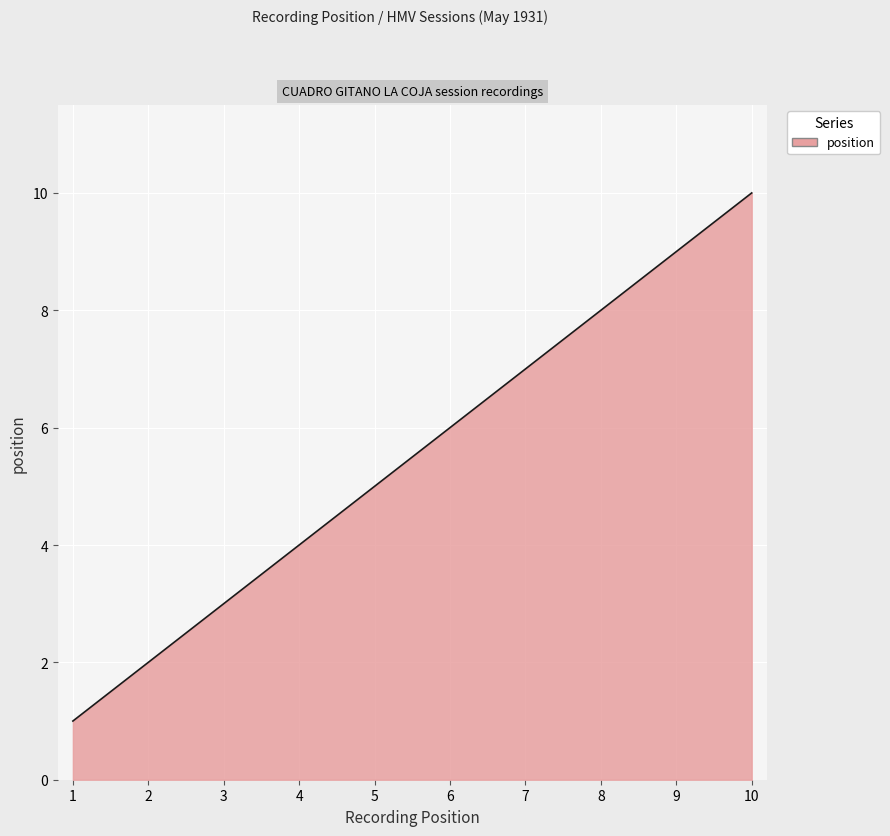

What is the difference between the maximum and minimum values?

9.0